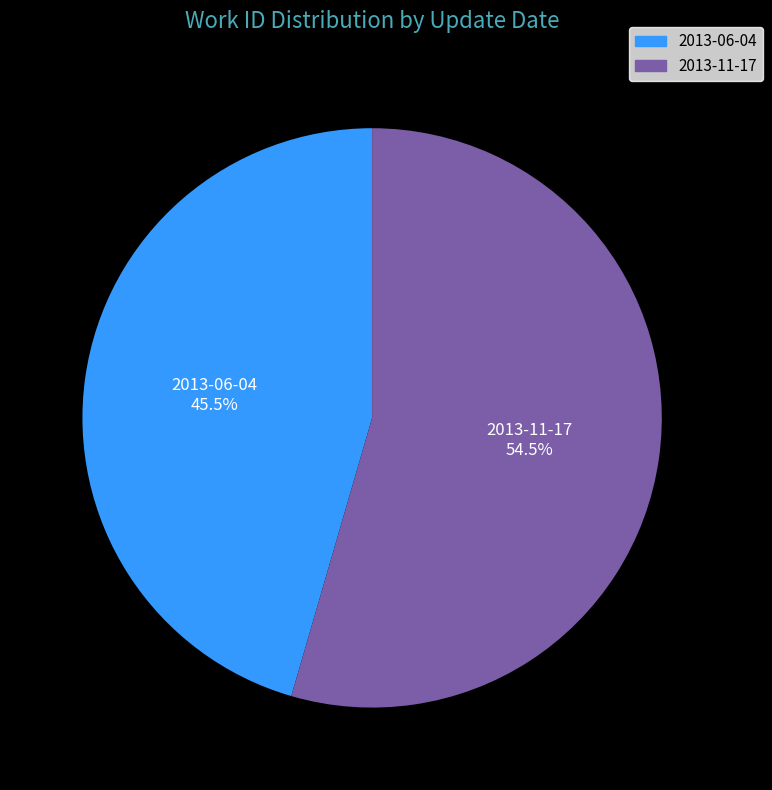

How many slices are in this pie chart?

2